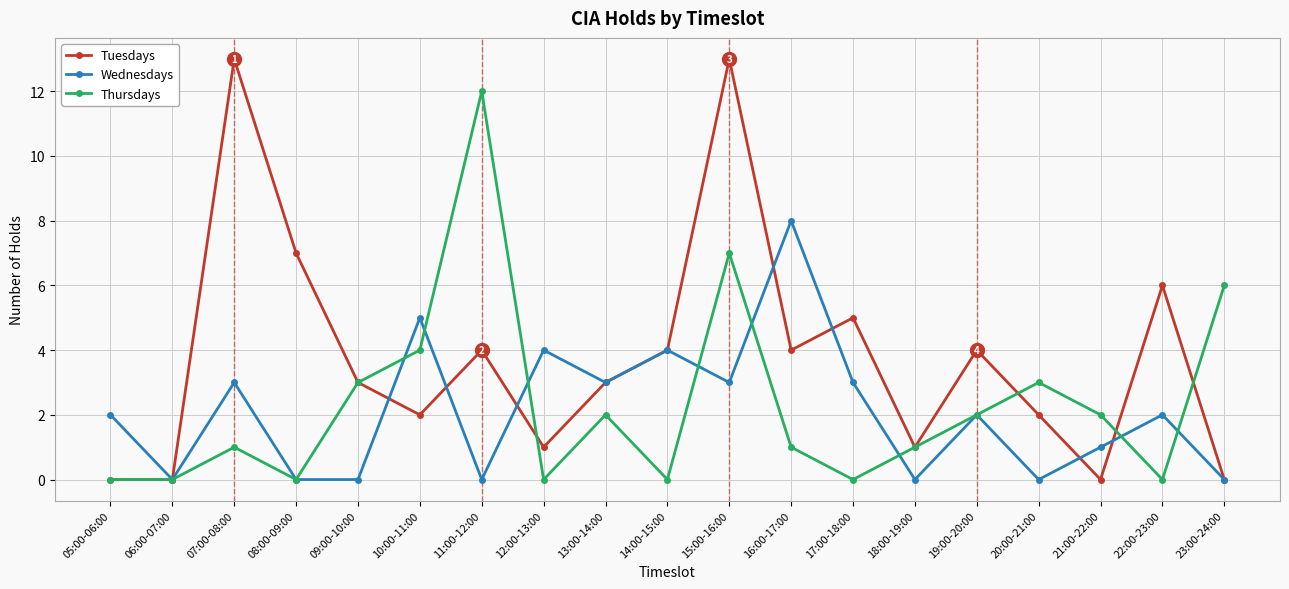

What is the label of the 8th point from the right?

16:00-17:00